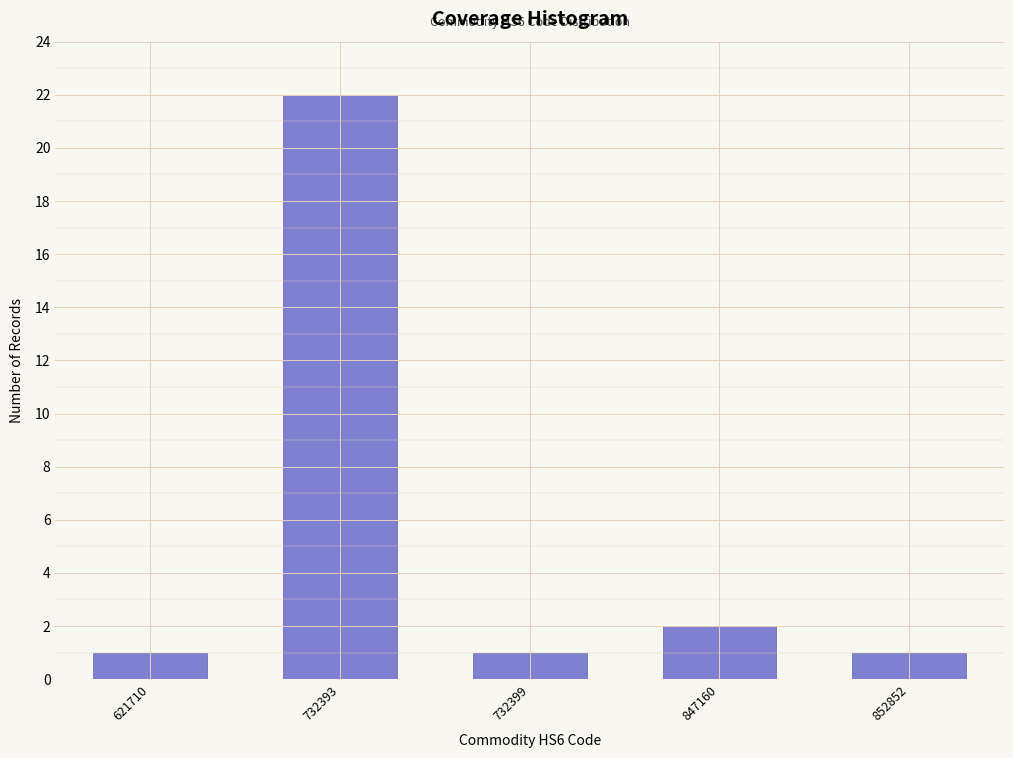

Reading left to right, what are all the values shown in this chart?

621710=1	732393=22	732399=1	847160=2	852852=1